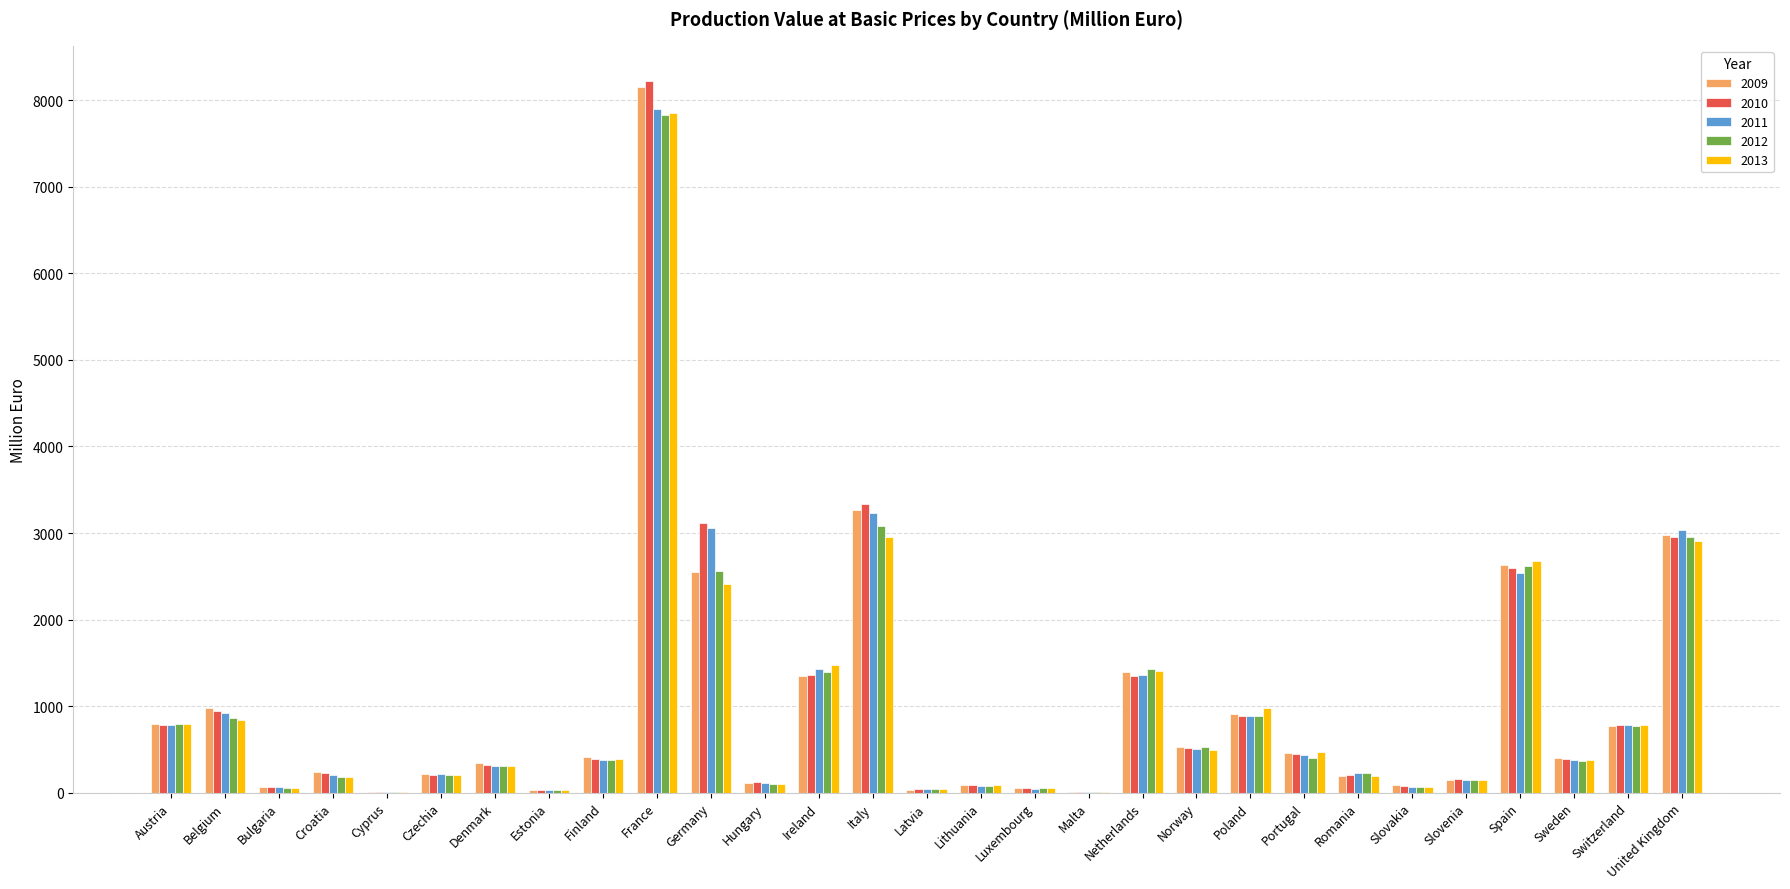

Which series changed the most between Italy and Luxembourg?

2010